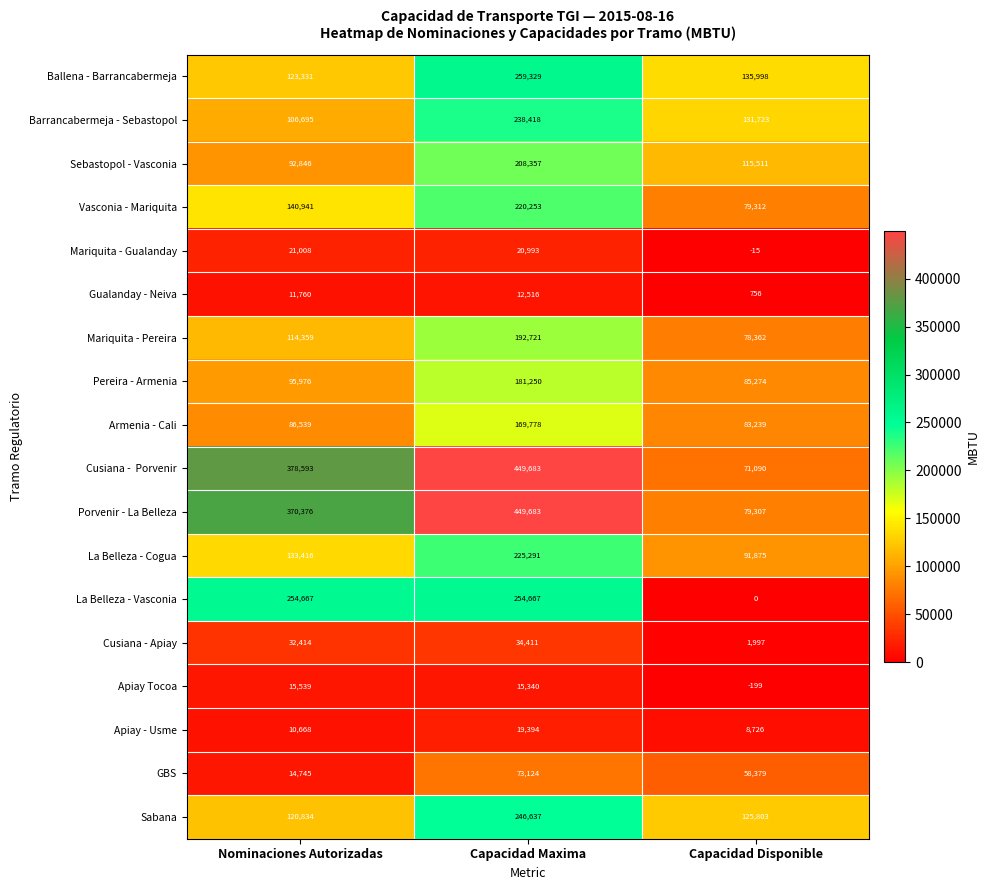

What is the spread (max minus min) of values at Capacidad Maxima?

437167